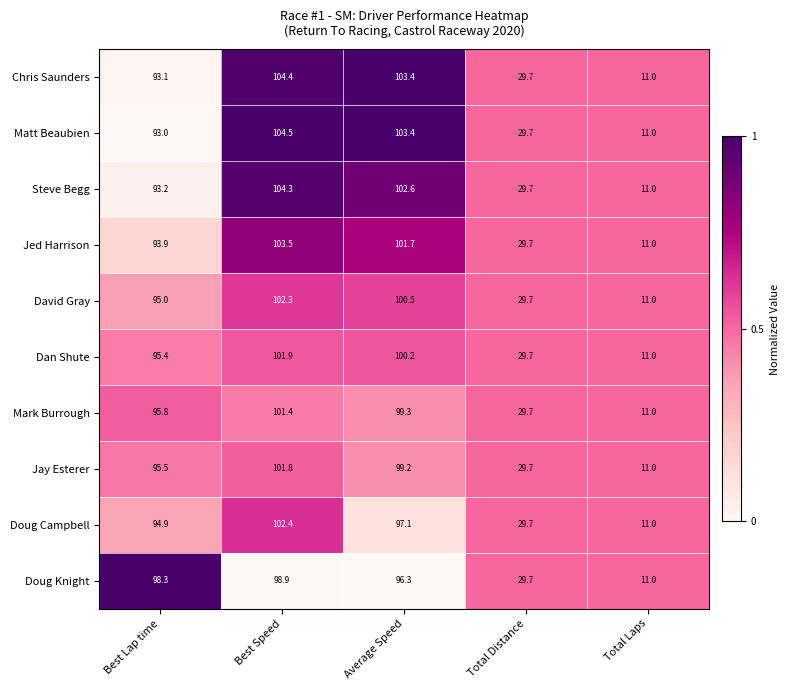

Read the David Gray value at Best Lap time.

95.0